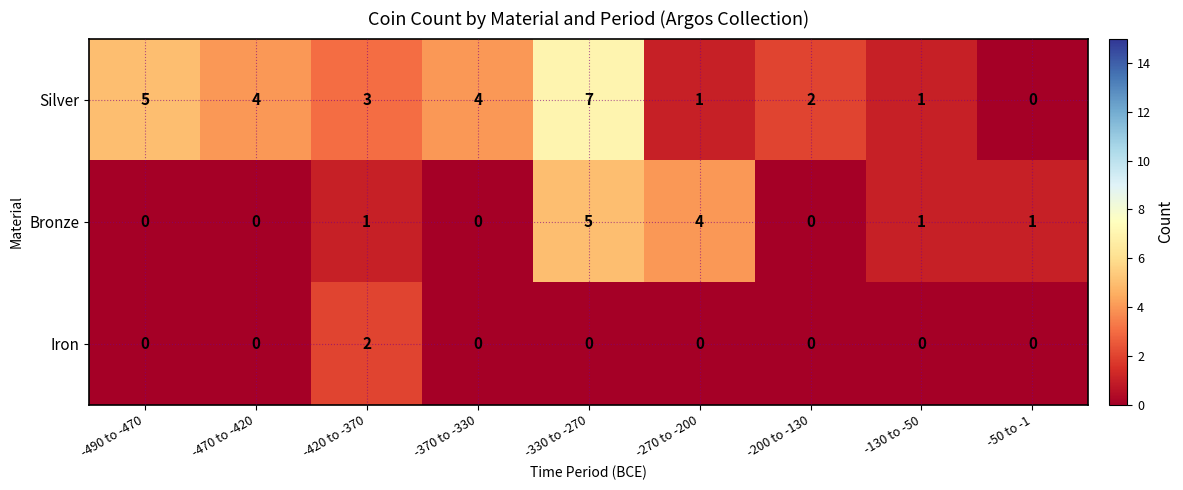

Which label corresponds to the largest value in the chart?

-330 to -270